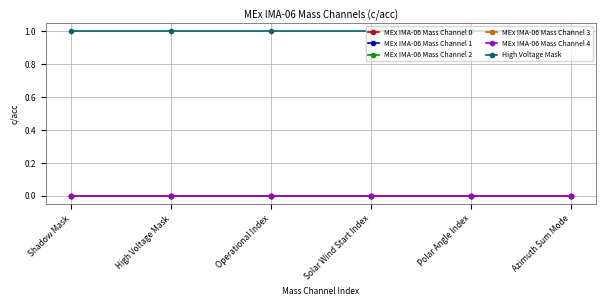

What is the label of the 5th point from the right?

High Voltage Mask